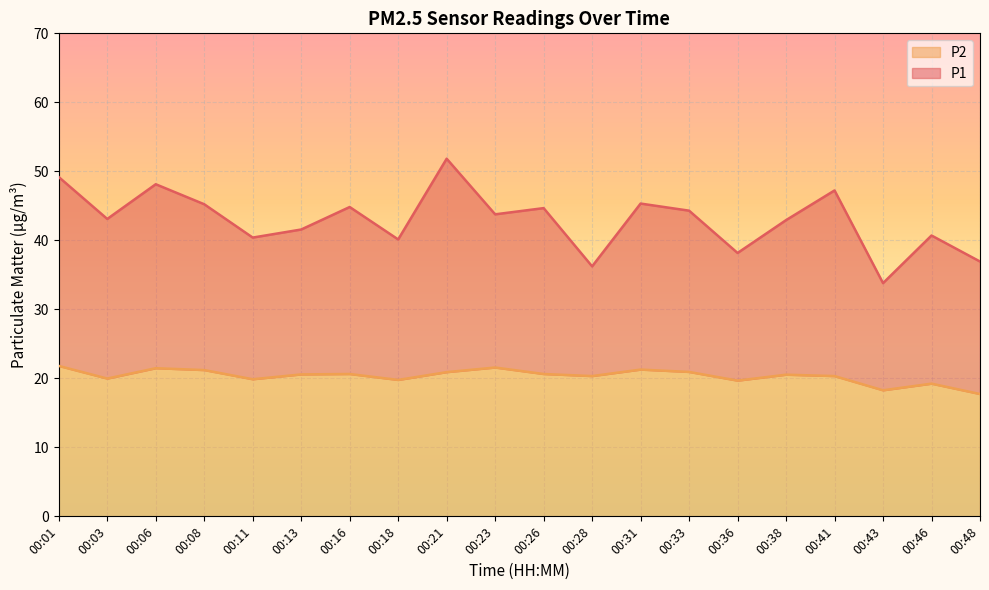

What is the highest value of the P1 series?

51.8